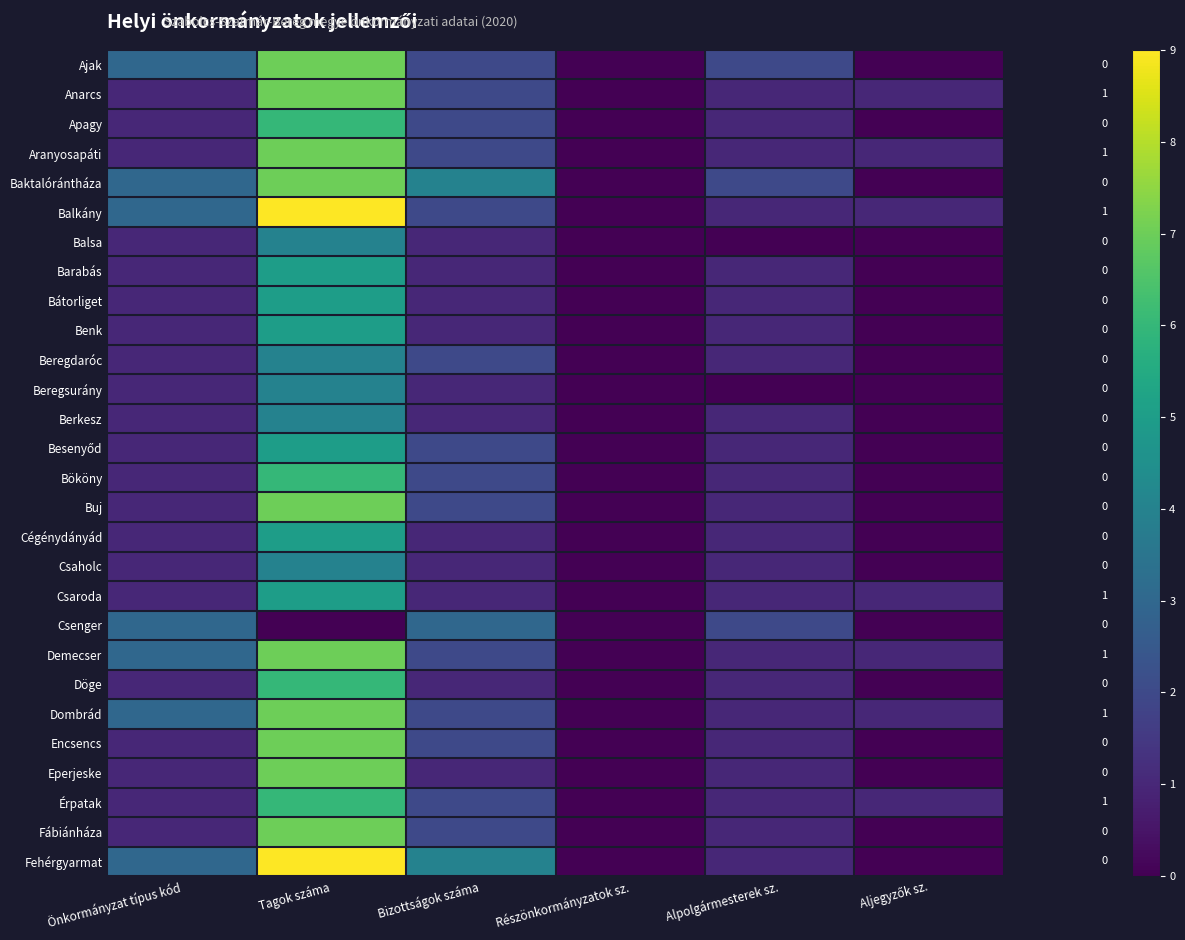

Which series changed the most between Tagok száma and Alpolgármesterek sz.?

Balkány